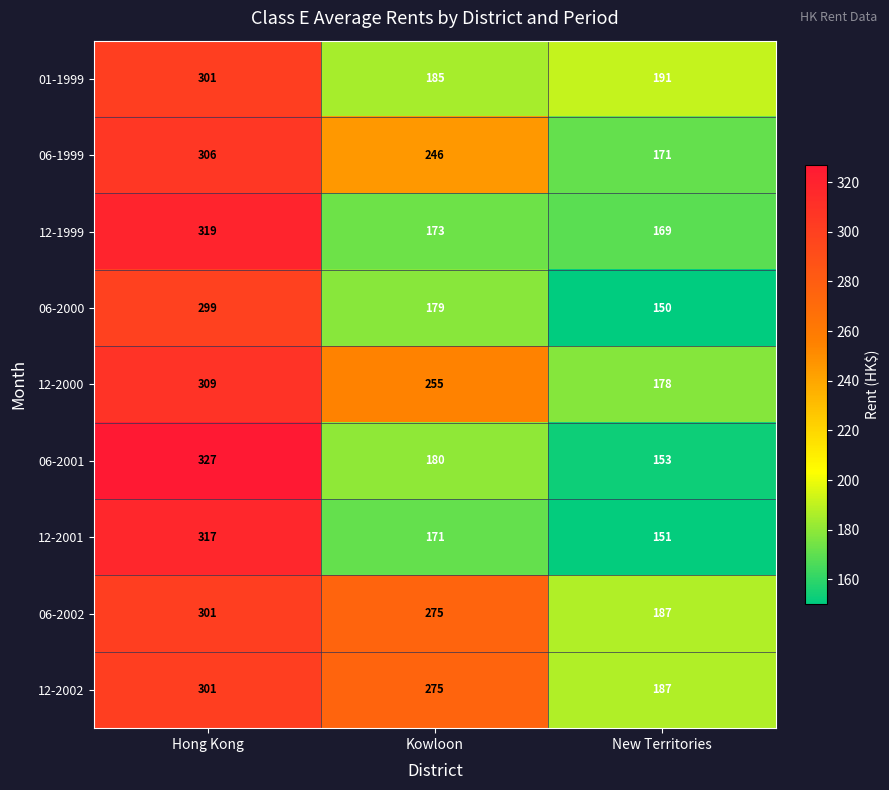

Is it true that 06-1999 equals 306 at Hong Kong?

True